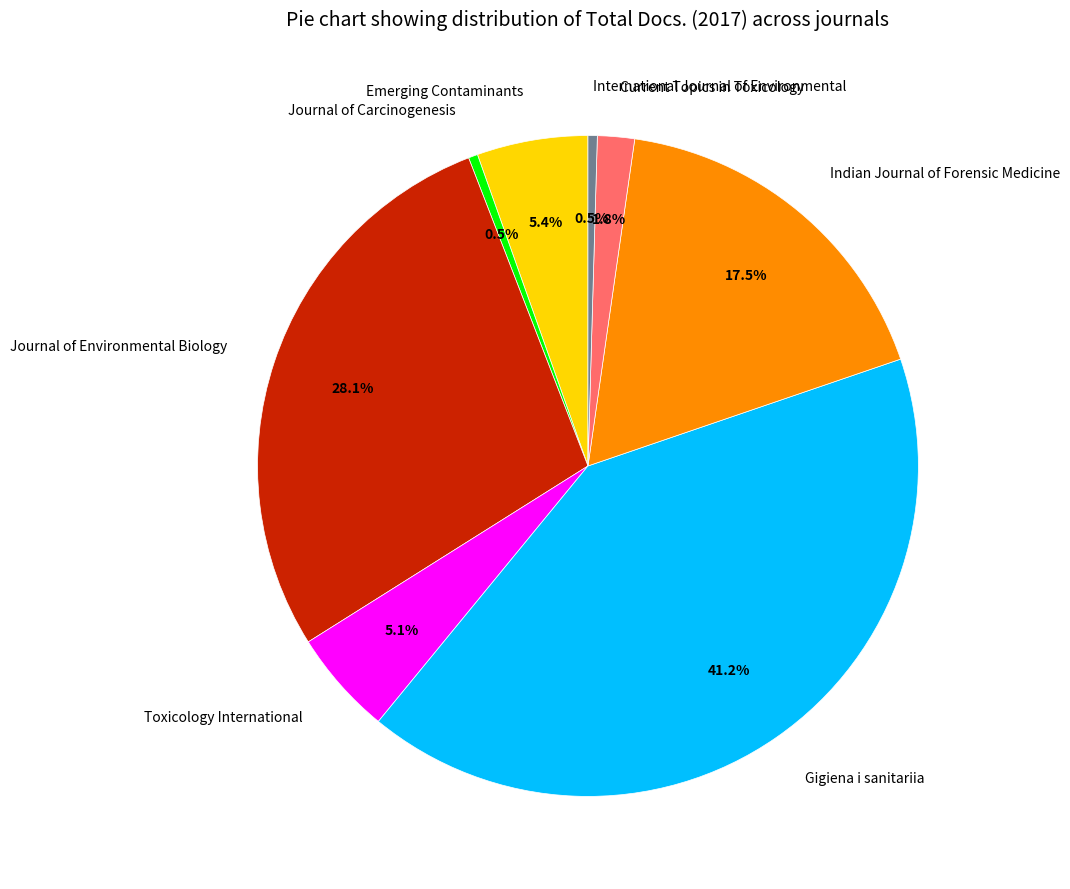

How many segments does this pie chart have?

8